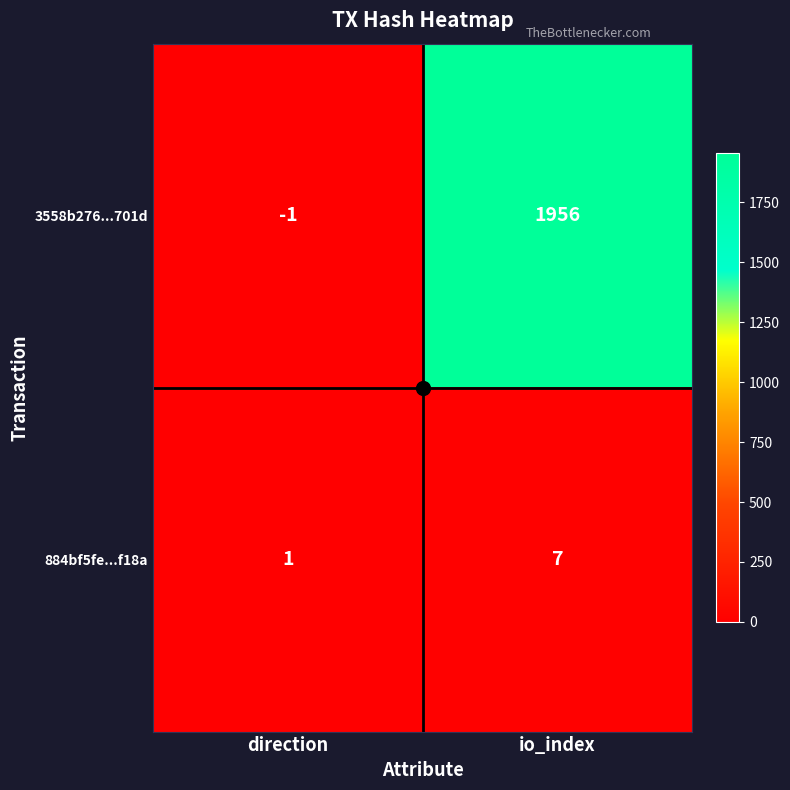

Rank the series at direction from highest to lowest value.

884bf5fe...f18a, 3558b276...701d